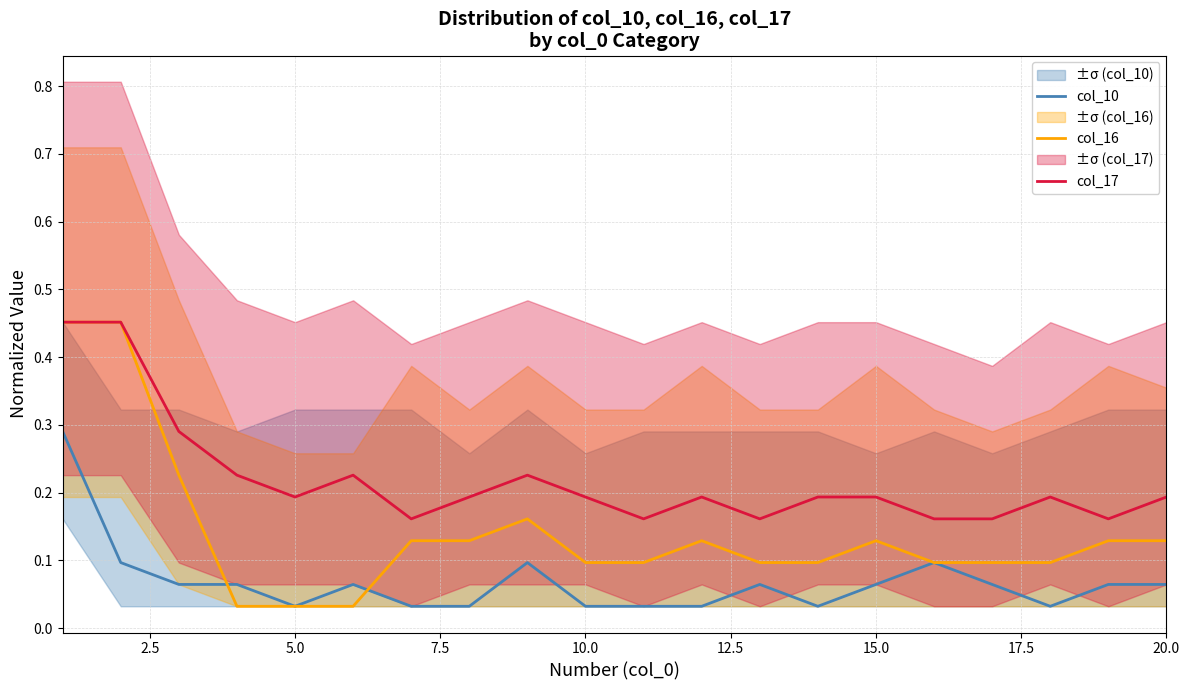

True or false: col_10 and col_17 intersect in this chart.

False